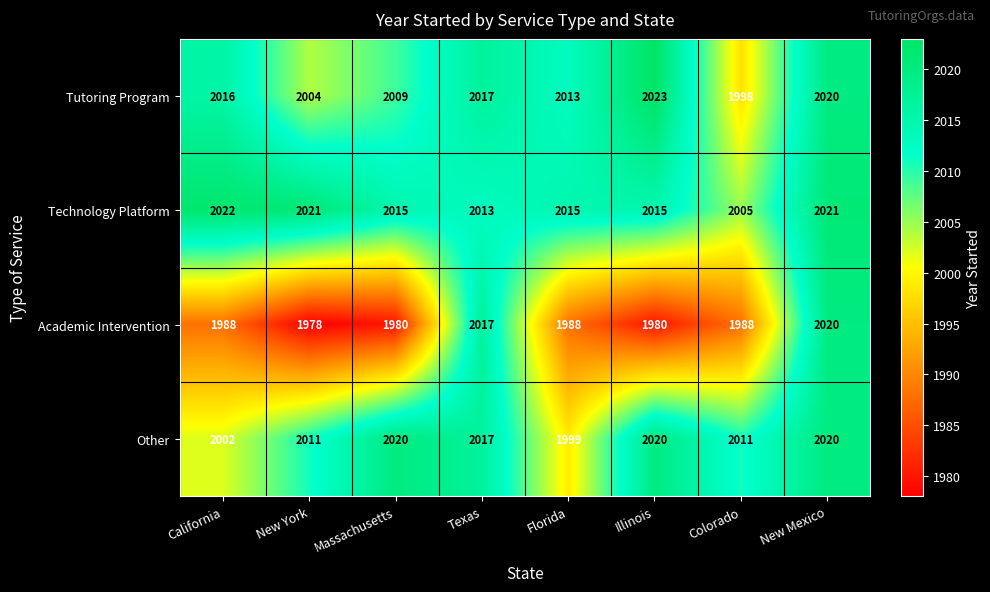

Where does the Other series first go above 2017?

Massachusetts